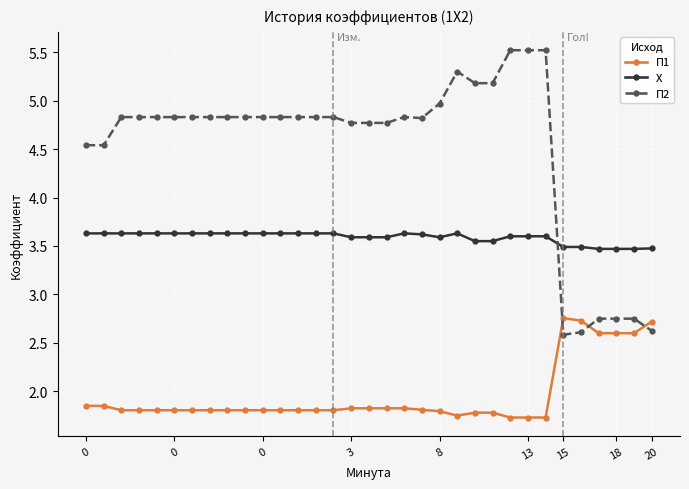

Rank the series by their average value, from highest to lowest.

П2, Х, П1